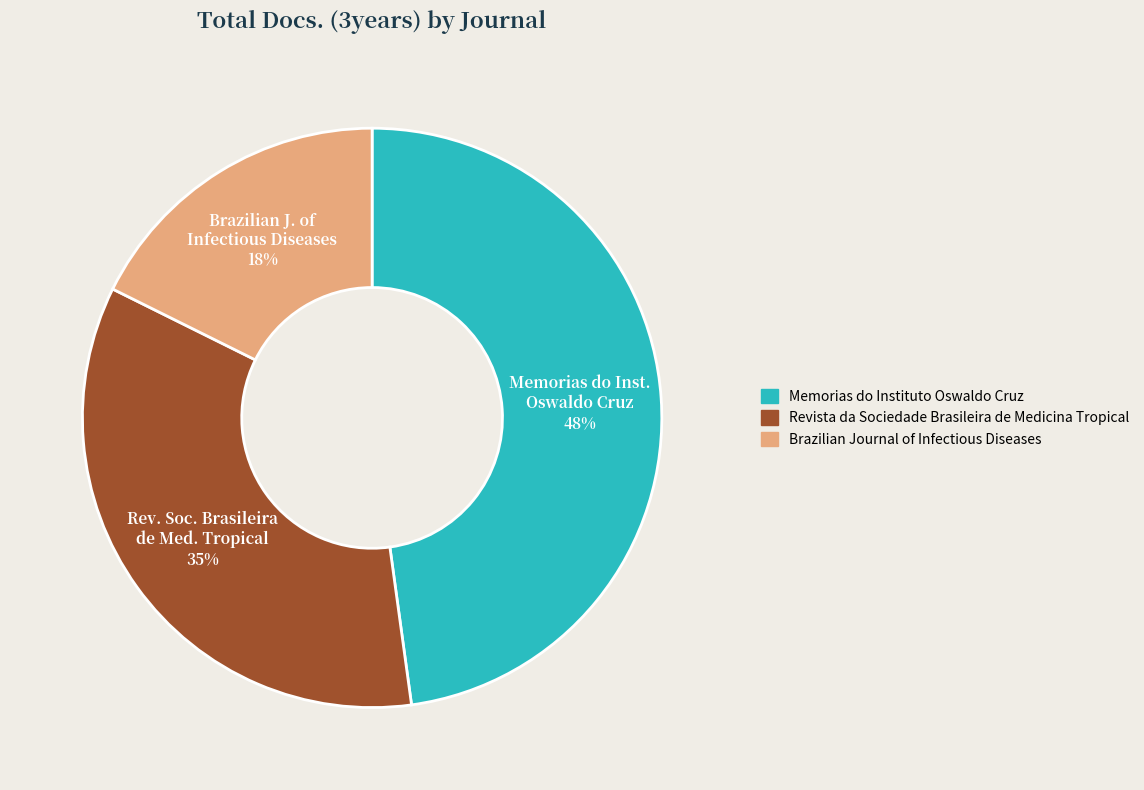

What is the largest slice in the pie chart?

Memorias do Instituto Oswaldo Cruz